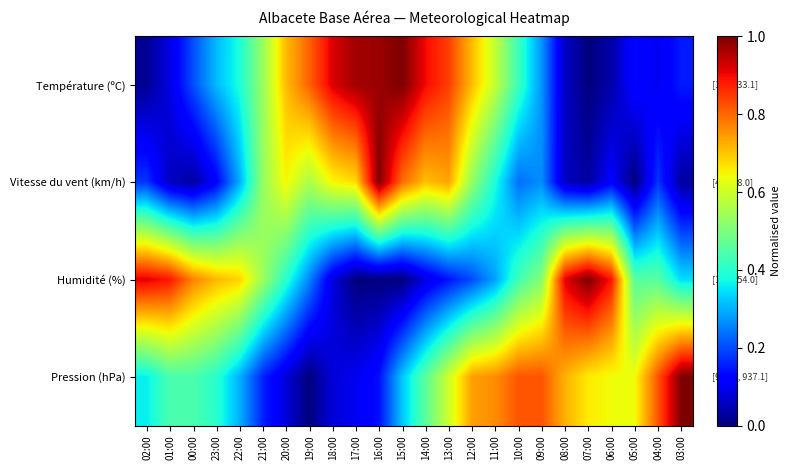

Rank the series at 17:00 from highest to lowest value.

Température (ºC), Vitesse du vent (km/h), Pression (hPa), Humidité (%)